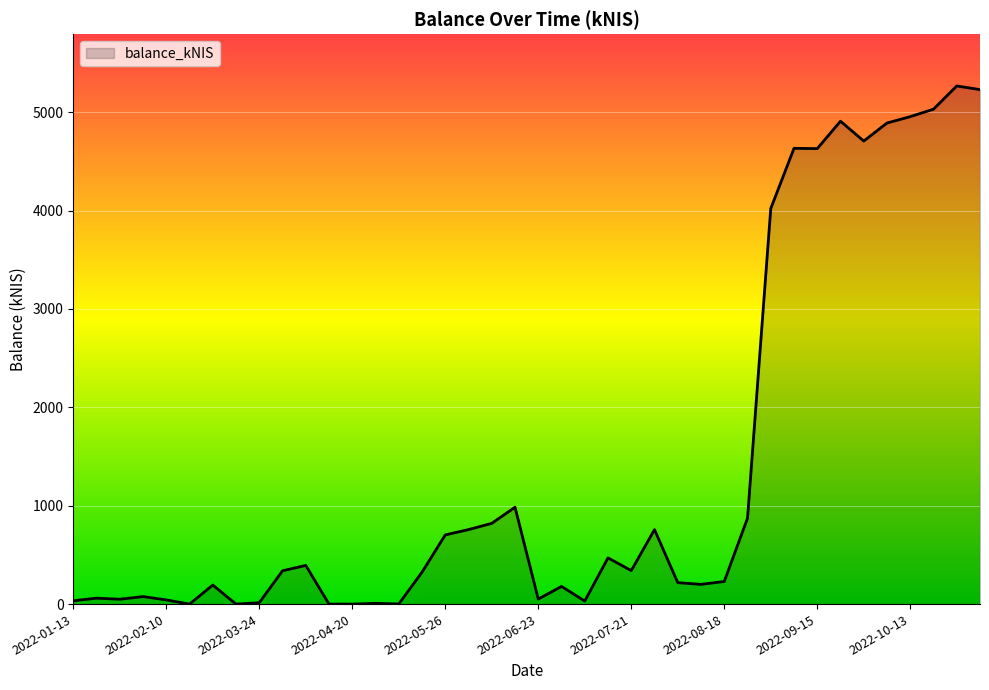

What is the difference between the maximum and minimum values?

5266.9